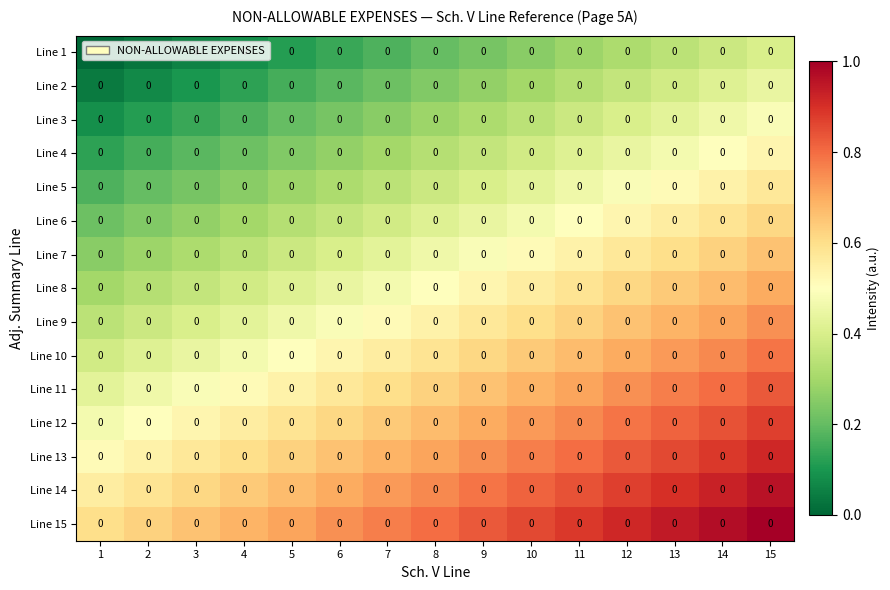

Between 7 and 10, which is larger?

10